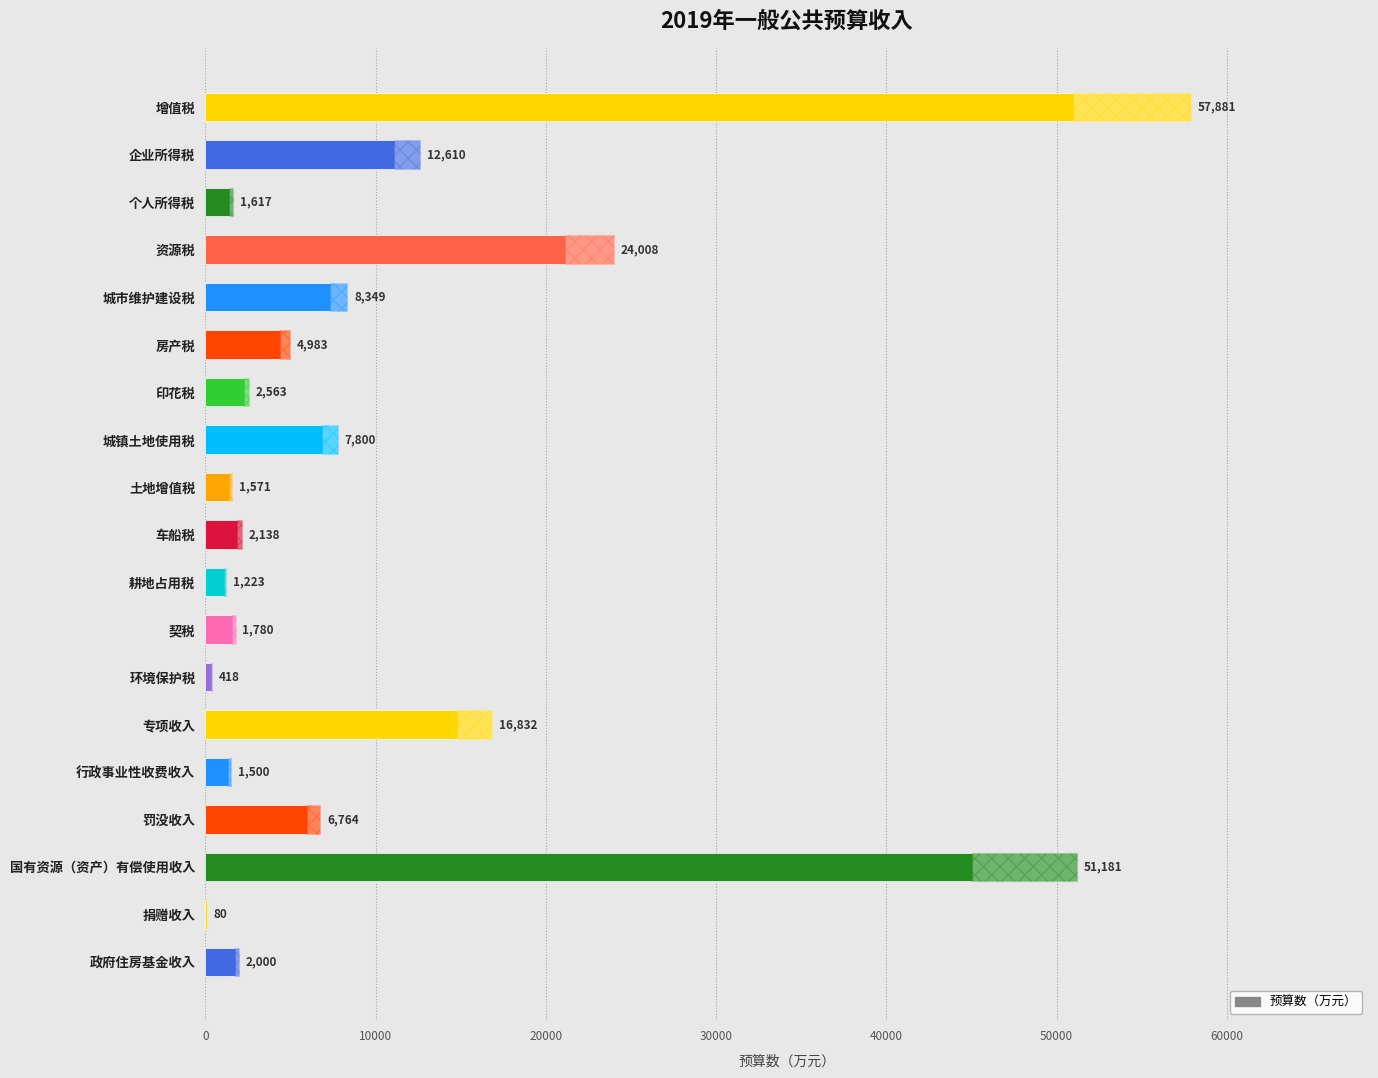

Is it true that the value at 捐赠收入 is 80?

True